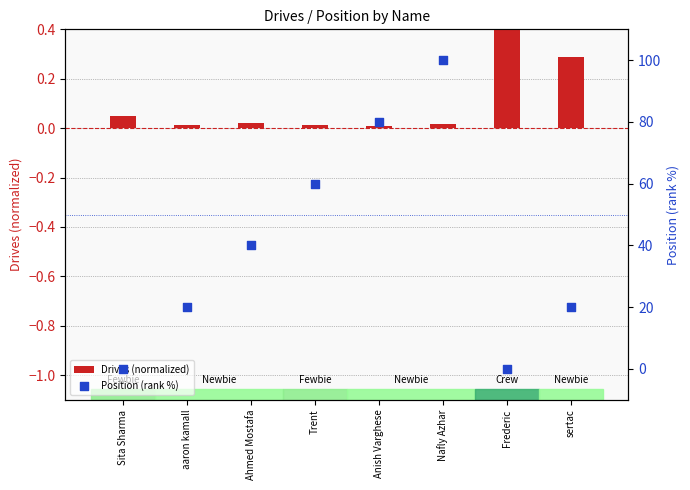

What are all the series names shown in the legend?

Drives (normalized), Position (rank %)